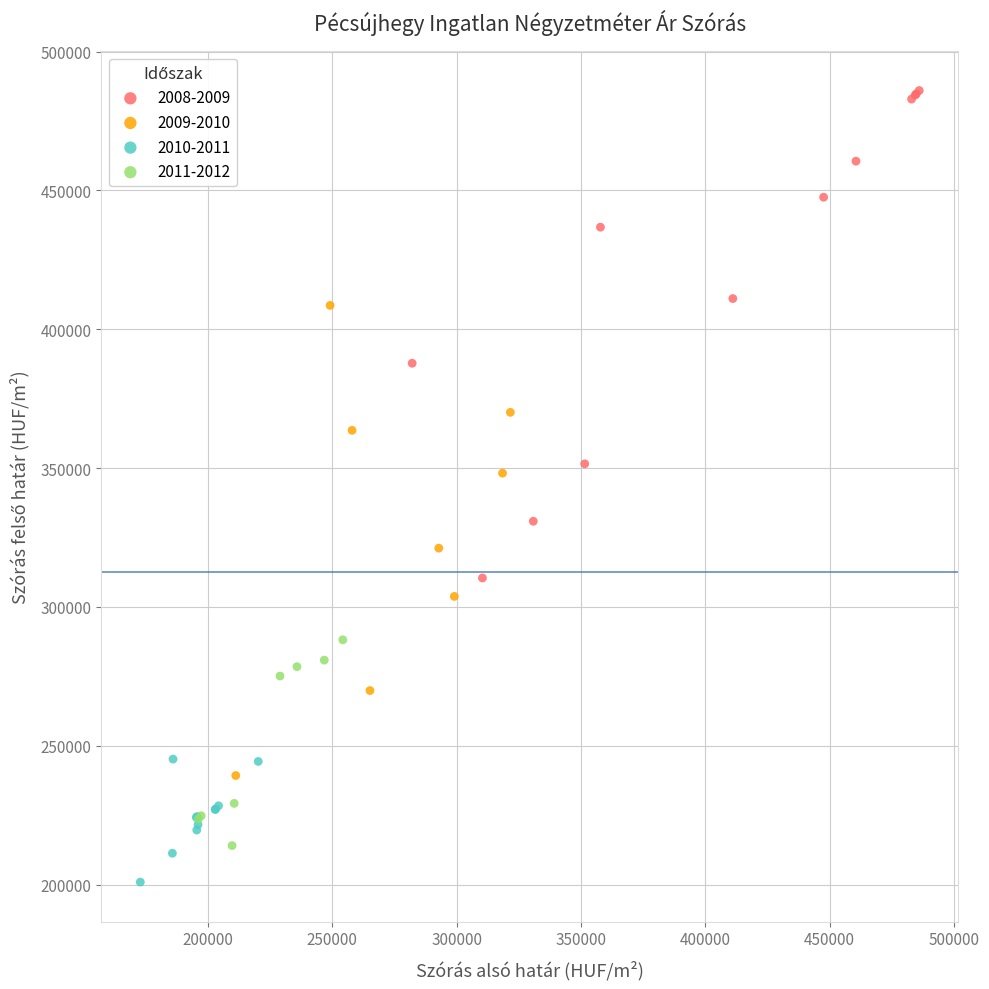

Which series has the largest Y range (max minus min)?

2008-2009